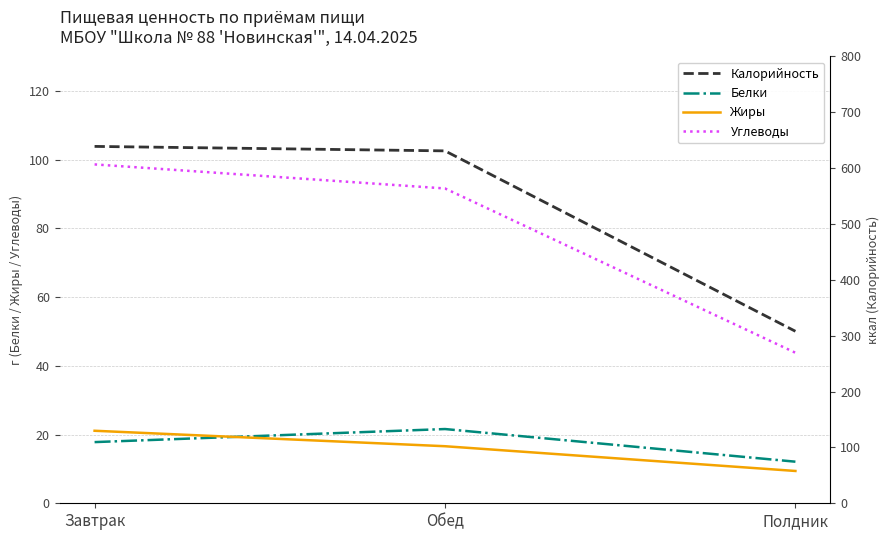

What is the total value across all series at Обед?

760.8